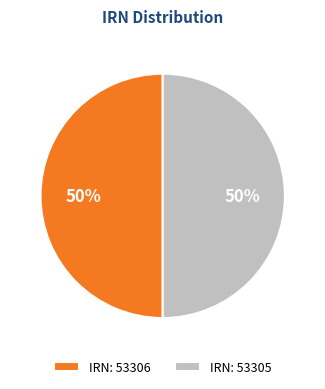

To the nearest percent, what is the average slice percentage?

50%